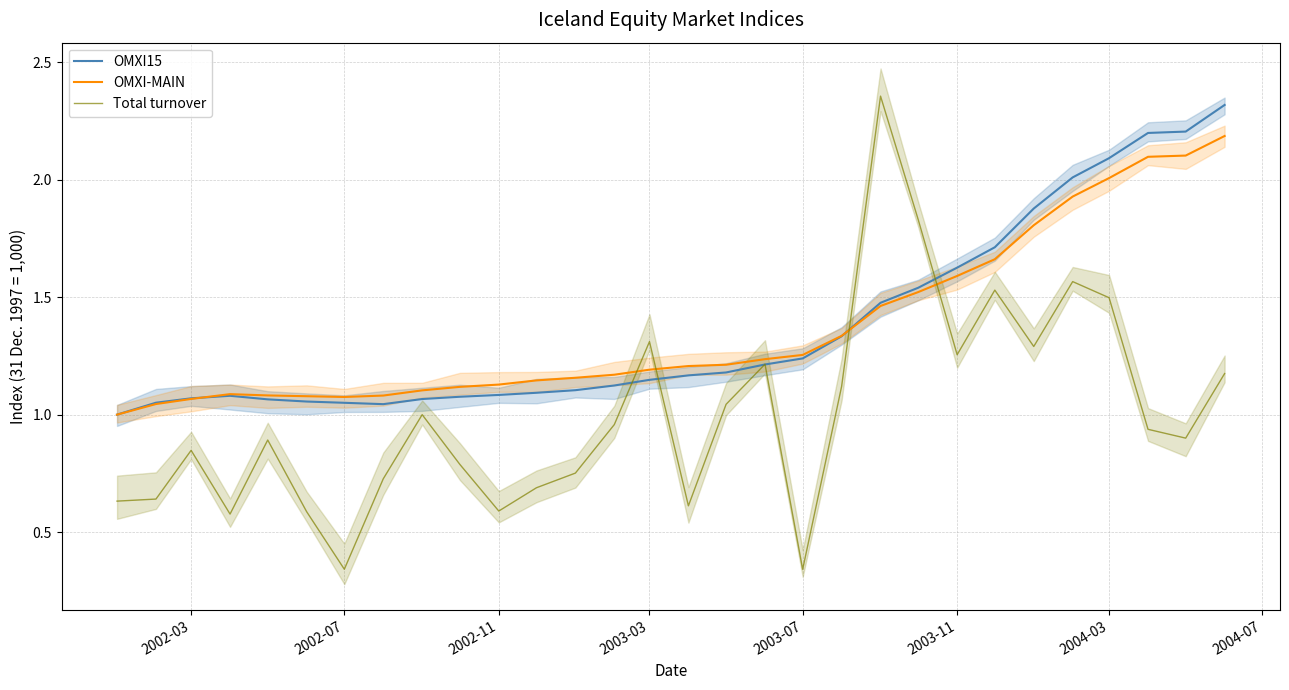

At how many categories does at least one series exceed 1?

29